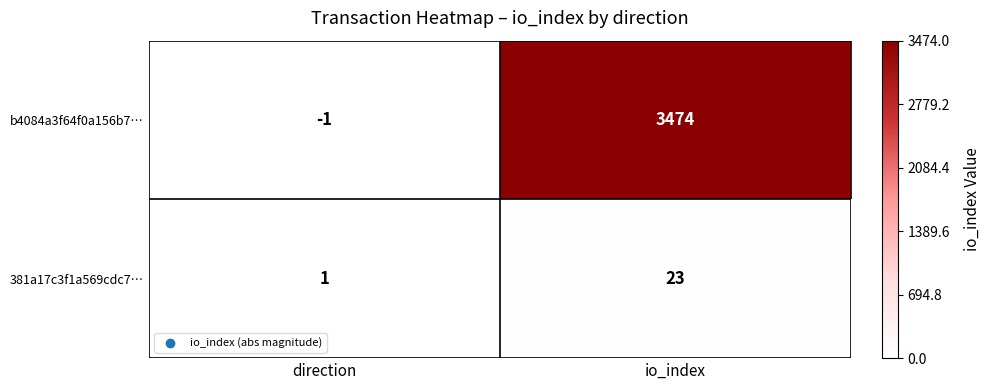

What is the total value across all series at direction?

0